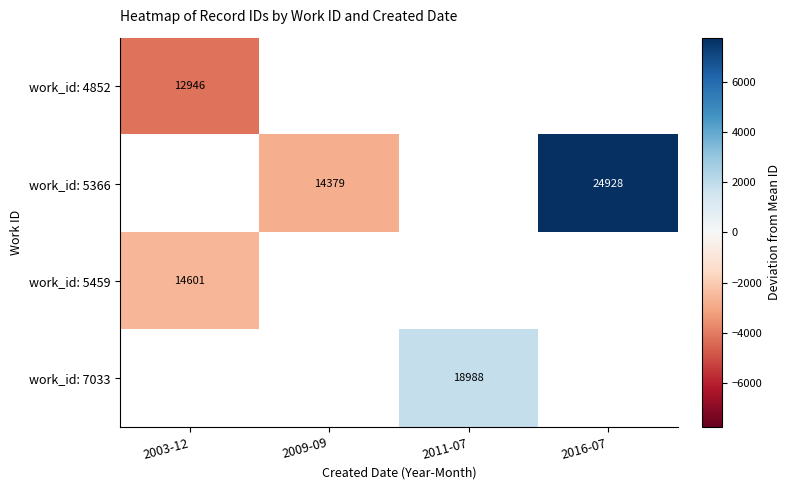

What is the highest value of the work_id: 5459 series?

-2567.4